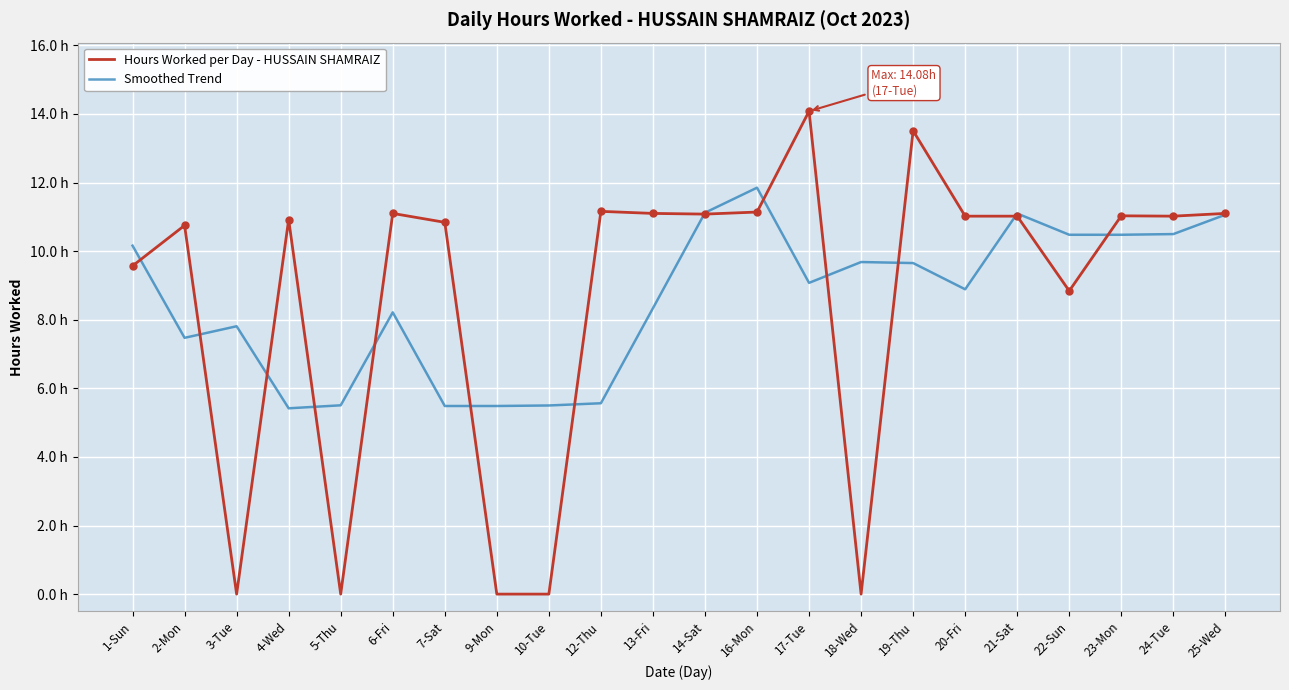

Does the chart have visible grid lines?

Yes